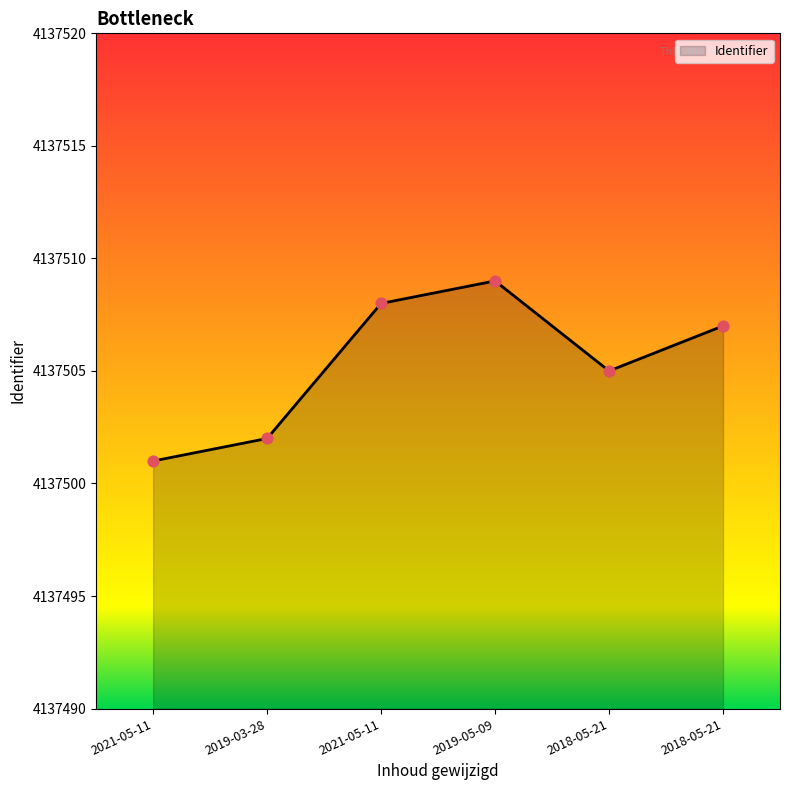

How many lines are shown in the chart?

1